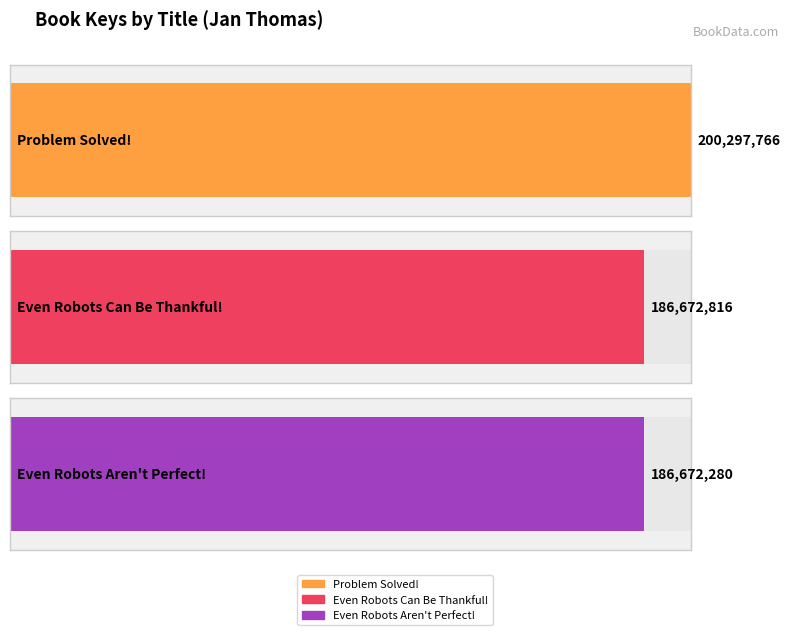

At which category does the chart reach its minimum across all series?

Even Robots Aren't Perfect!